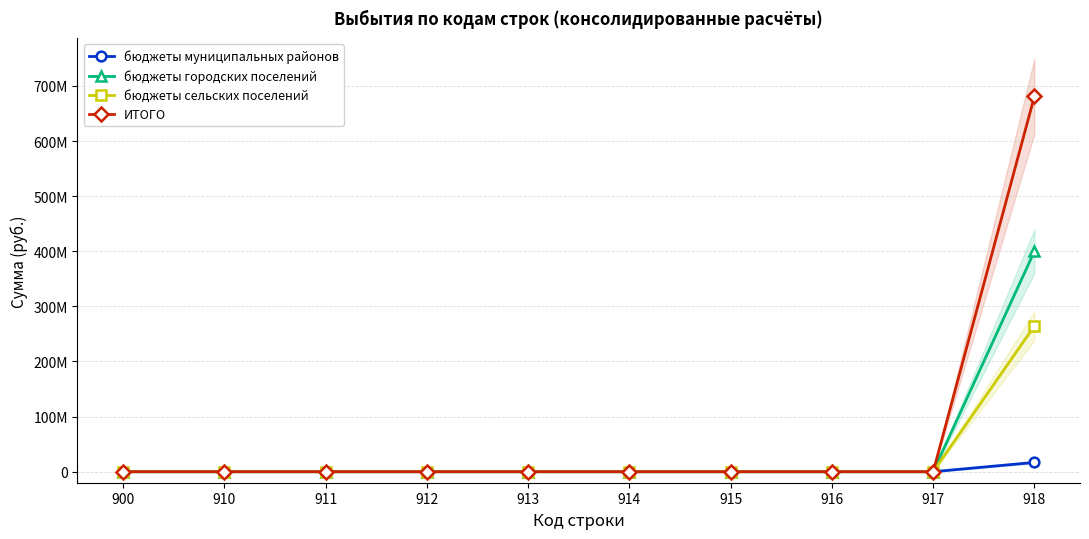

The value of бюджеты муниципальных районов at 912 is -9183426.2. True or false?

False